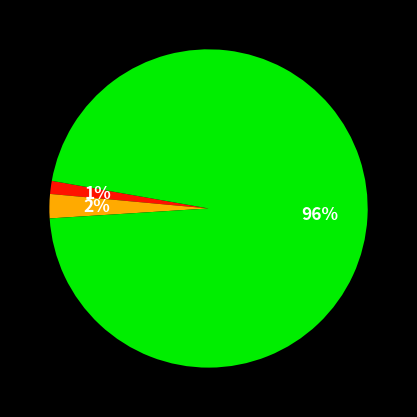

Is there a majority slice in this chart?

Yes